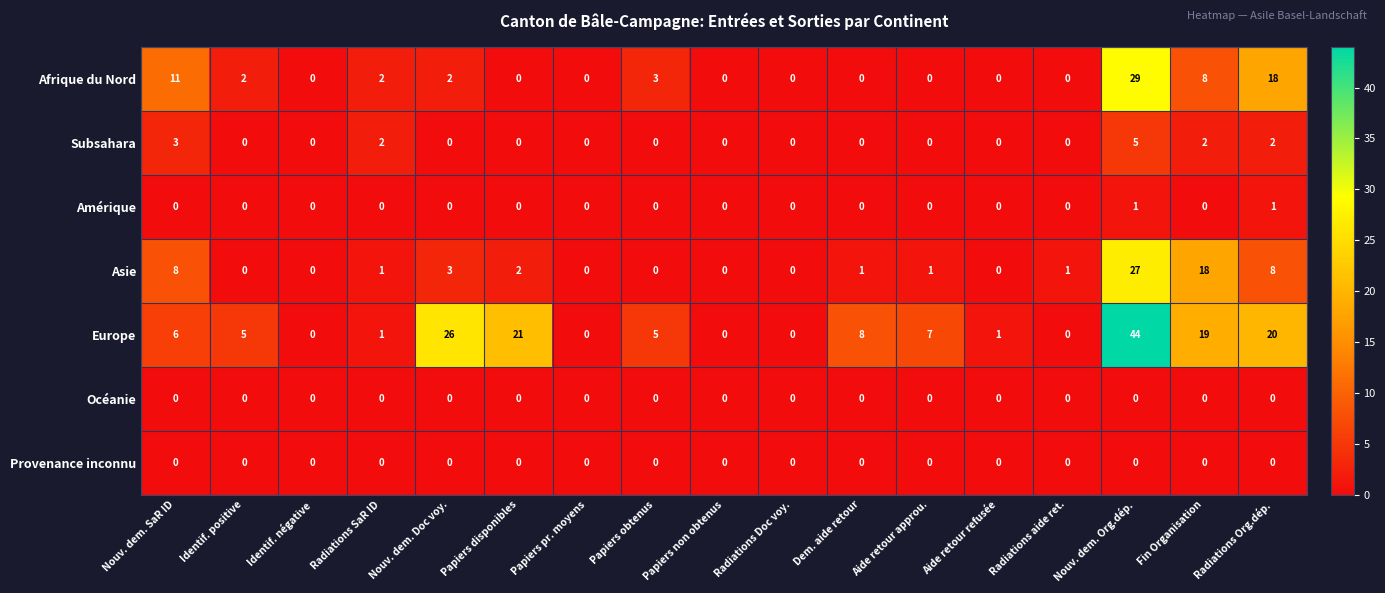

At which category is the sum across all series the highest?

Nouv. dem. Org.dép.